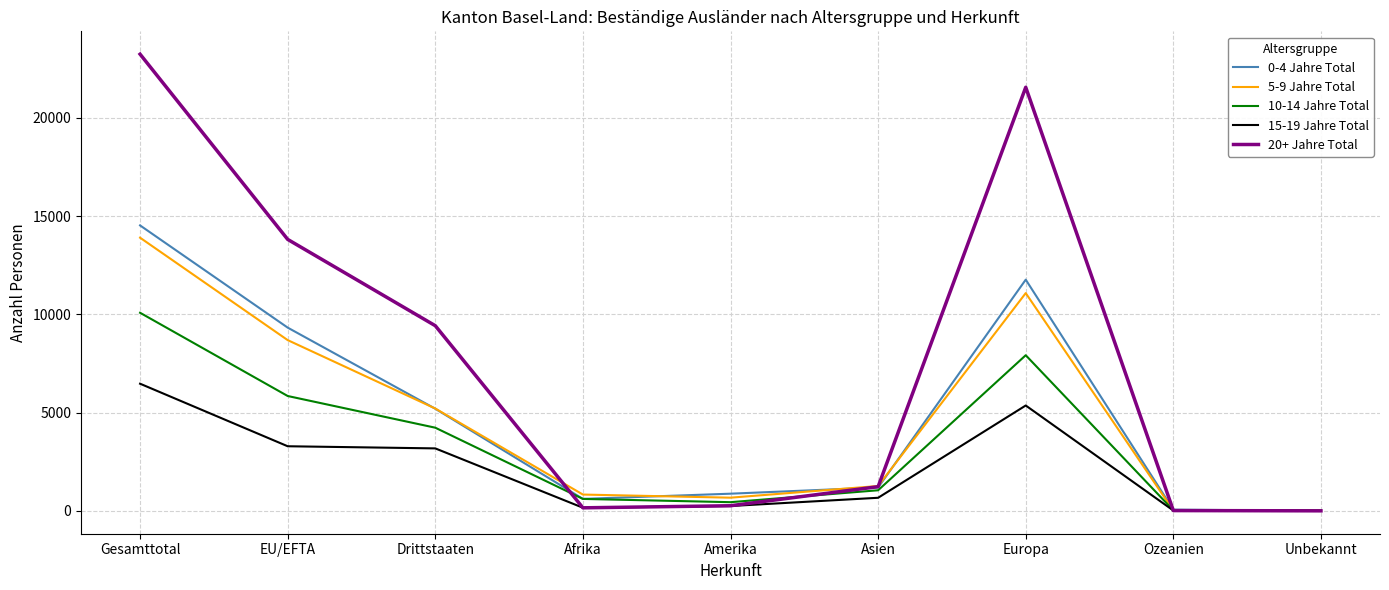

At which label does 5-9 Jahre Total reach its peak?

Gesamttotal